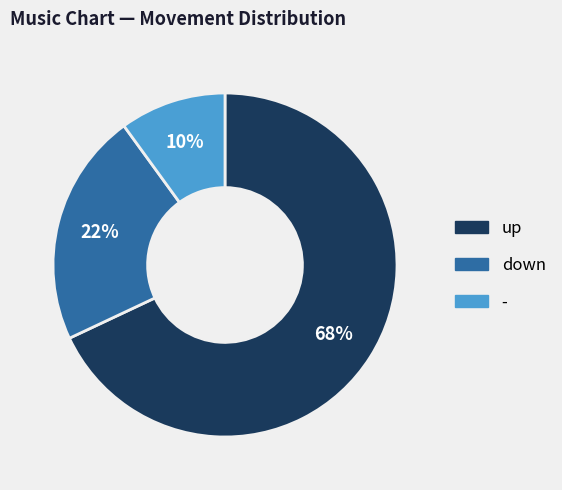

What is the smallest slice in the pie chart?

-